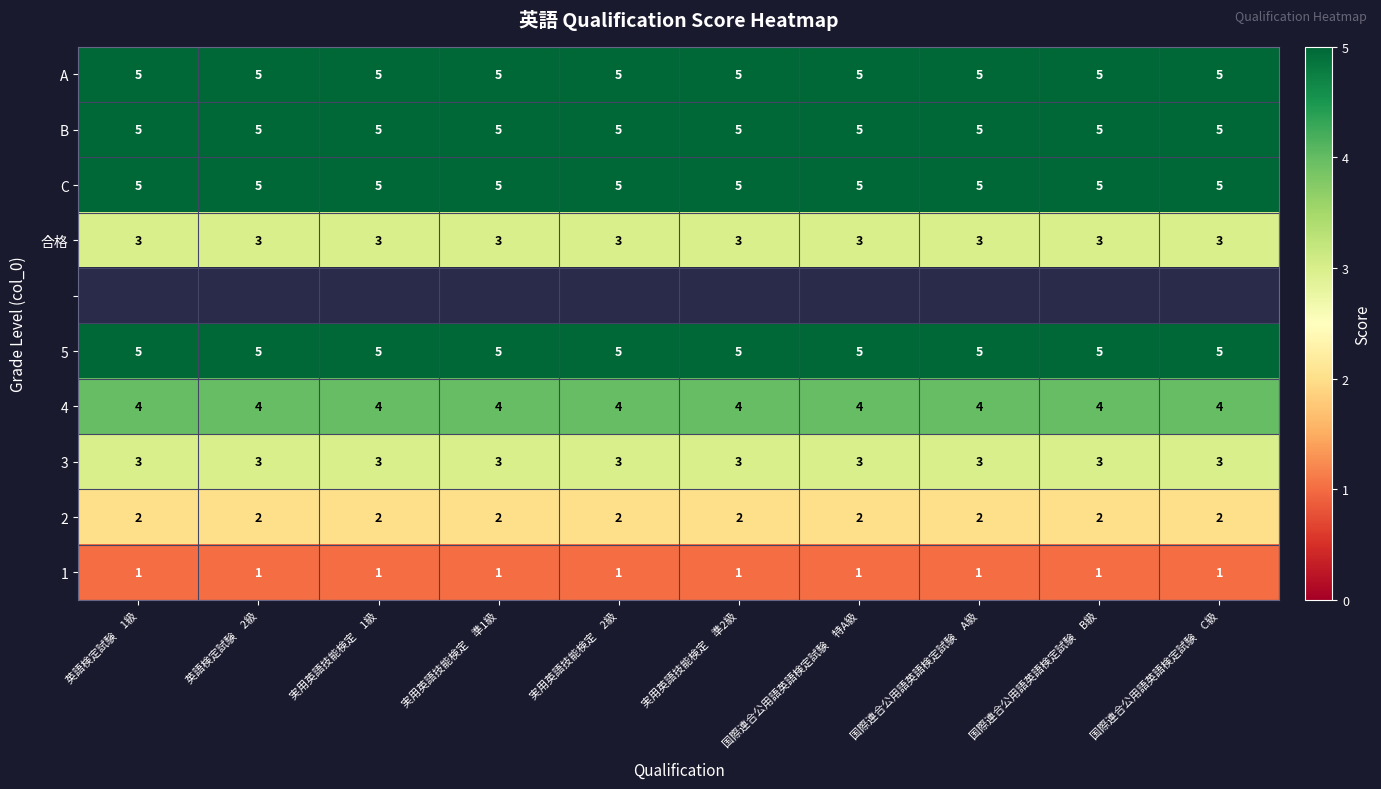

Which label corresponds to the smallest value in the chart?

英語検定試験　1級